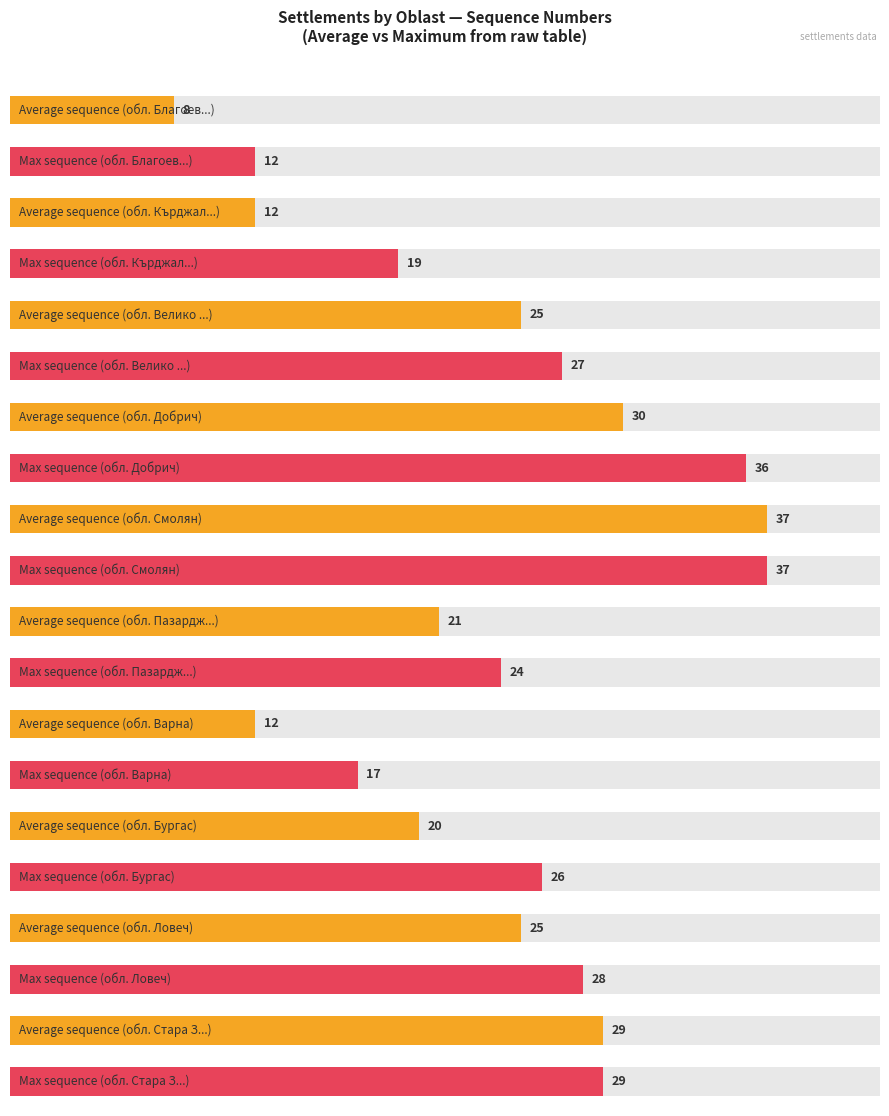

How many categories are shown in the chart?

20